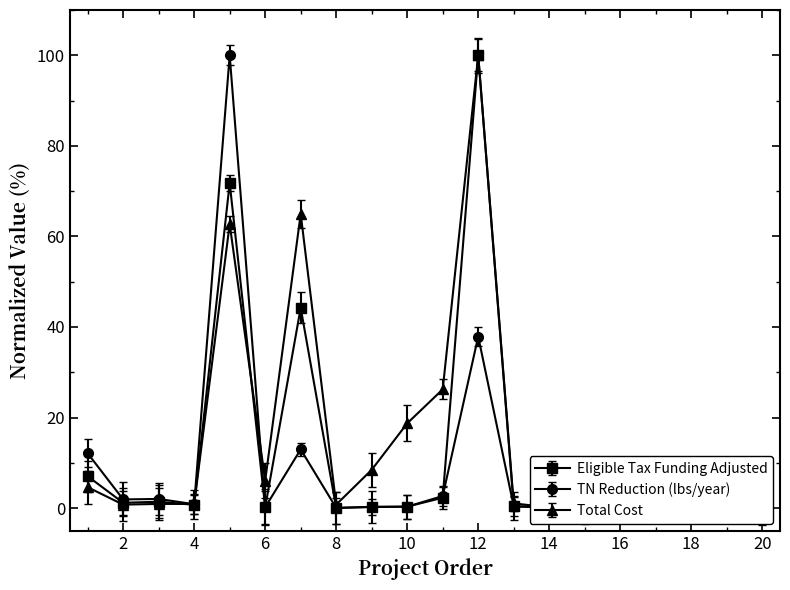

Reading left to right, extract all data points from this chart.

Eligible Tax Funding Adjusted: 7.0	1.2	1.4	0.7	71.8	0.2	44.2	0.0	0.2	0.3	2.3	100.0	0.4	0.2	0.0	0.0	7.9	6.3	6.2	0.6
TN Reduction (lbs/year): 12.1	1.9	2.0	0.8	100.0	0.2	13.0	0.0	0.3	0.3	2.7	37.9	0.4	0.1	0.0	0.0	2.8	2.3	2.2	0.2
Total Cost: 4.6	0.8	0.9	0.9	62.7	6.1	65.0	0.8	8.4	18.7	26.2	100.0	1.0	0.1	0.0	0.0	5.2	4.2	4.1	0.4